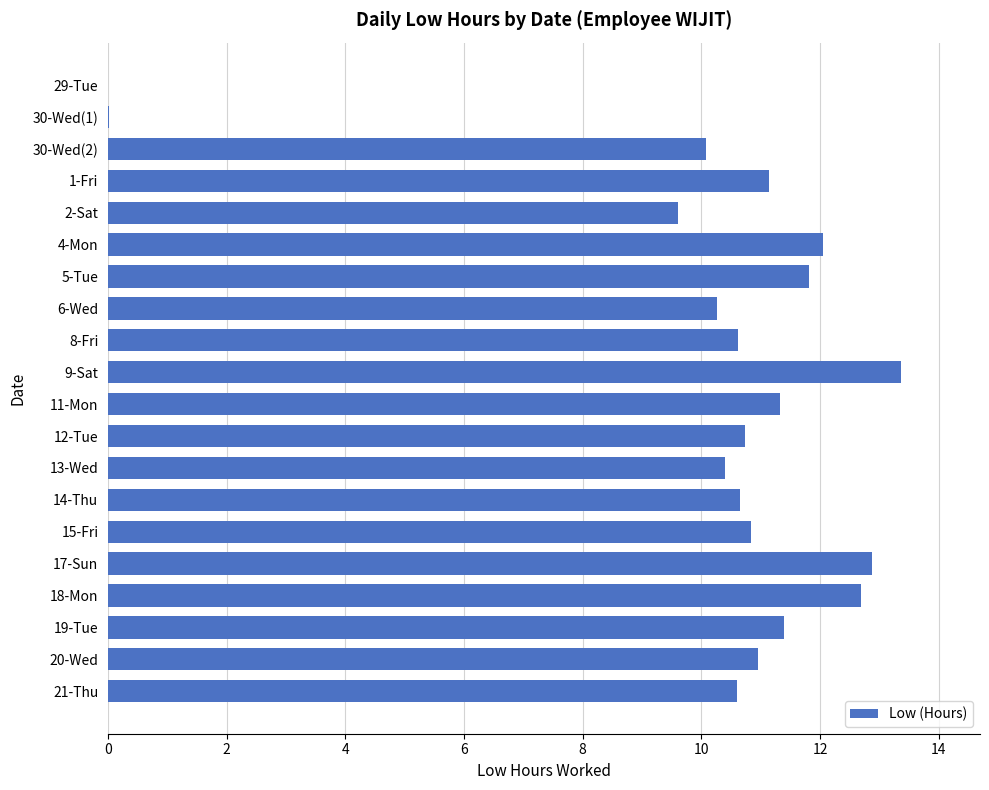

The chart shows a value of 0.0 at 29-Tue. True or false?

True